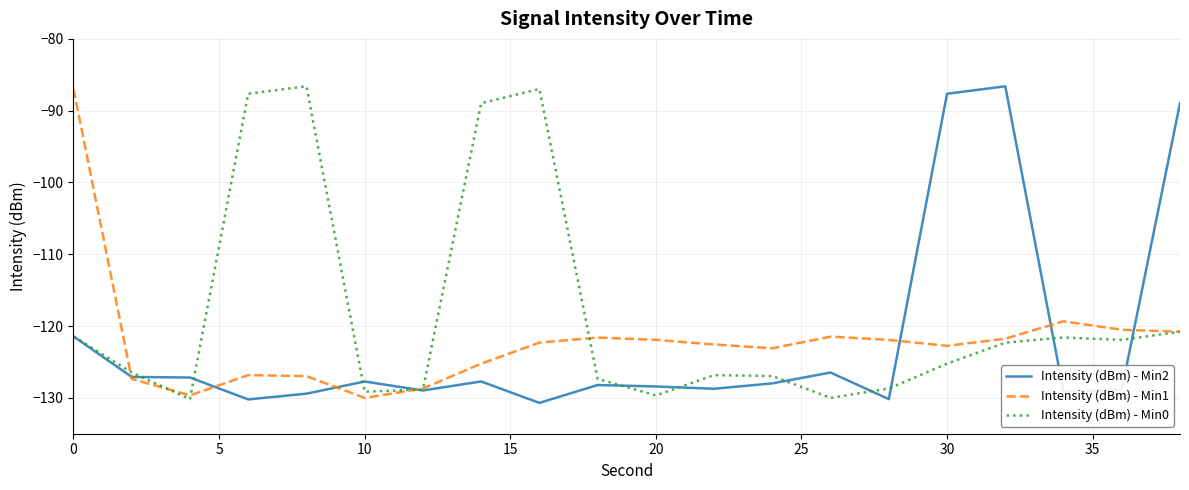

Which series has the largest total across all categories?

Intensity (dBm) - Min0